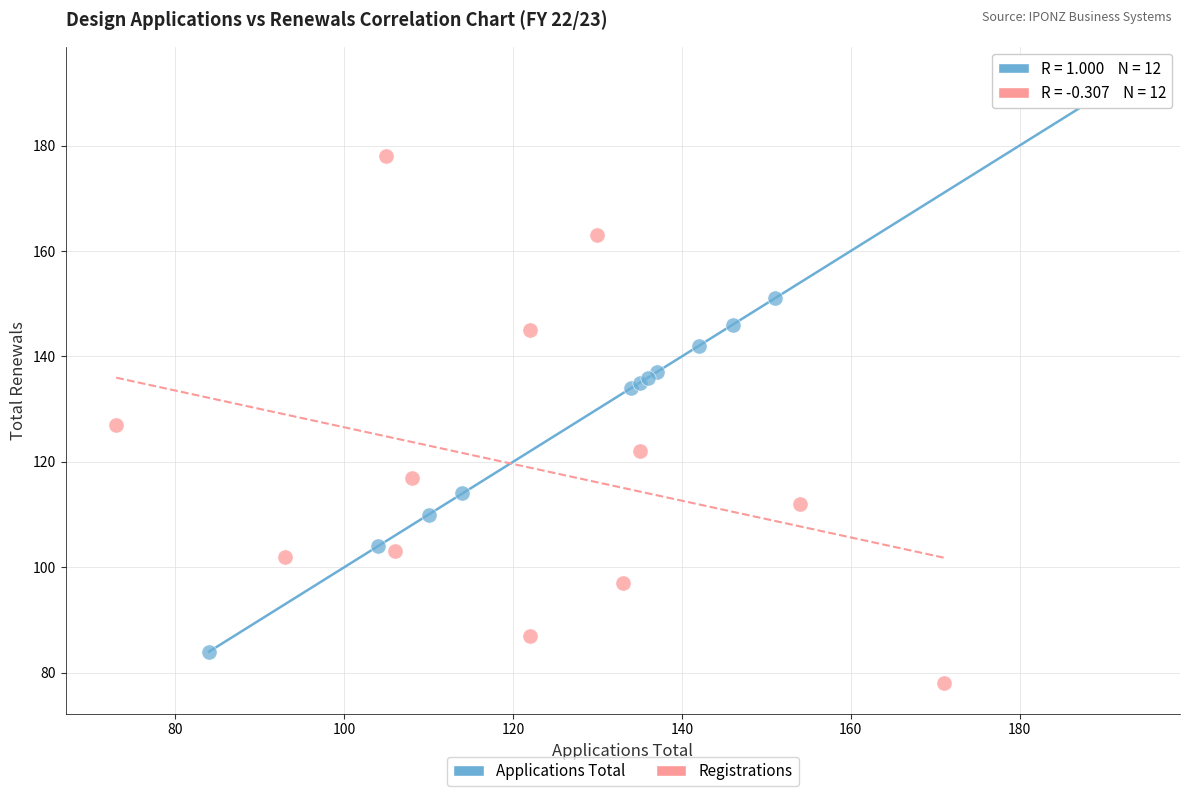

Which series reaches the minimum Y coordinate?

Registrations